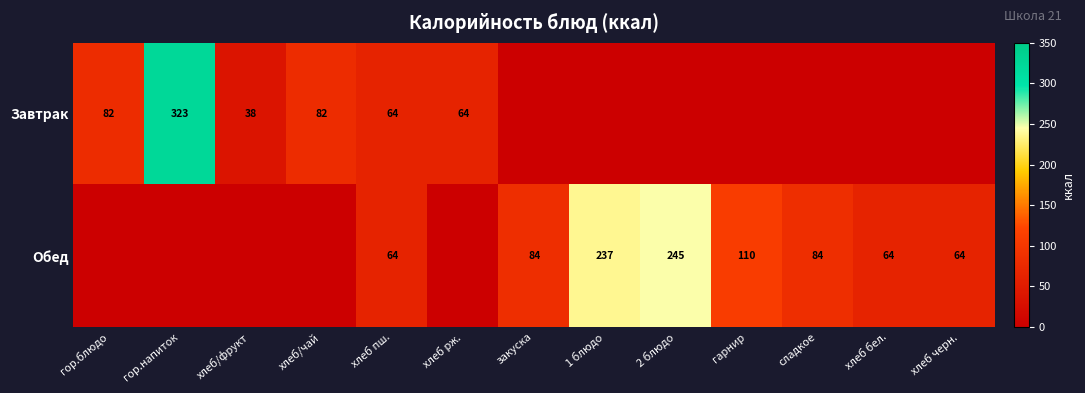

The value of Обед at 2 блюдо is 396. True or false?

False